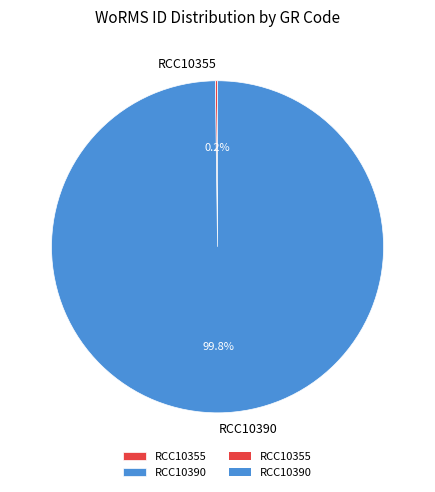

Does RCC10390 represent more than half of the total?

Yes